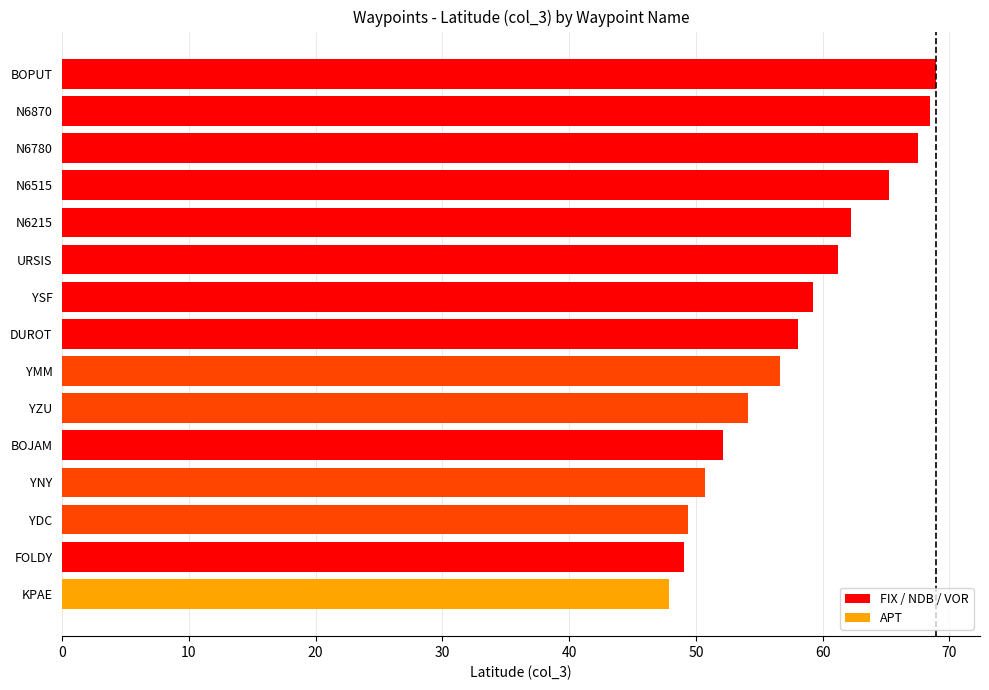

Read the value at YSF.

59.3